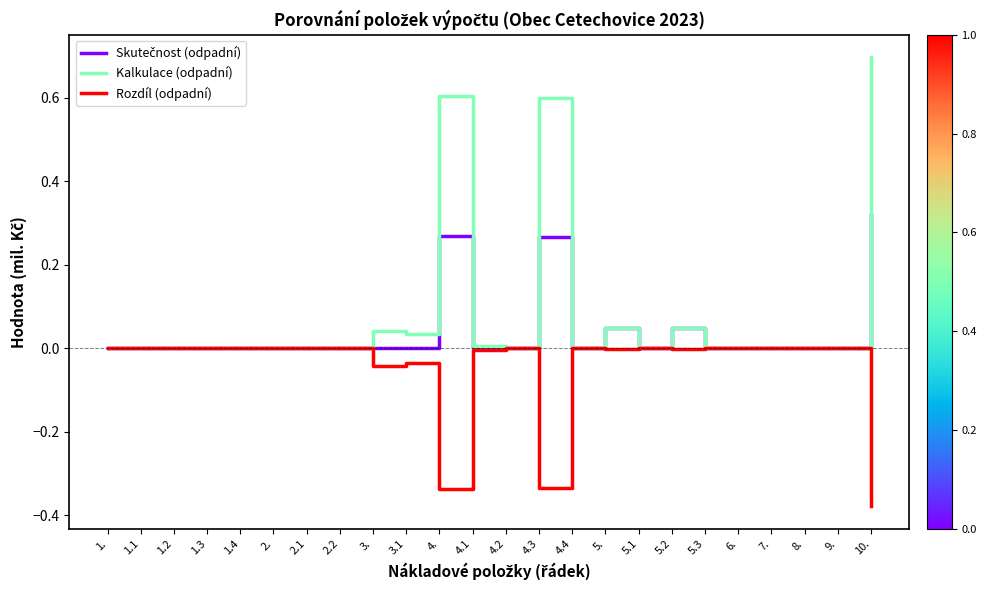

How many lines are shown in the chart?

3